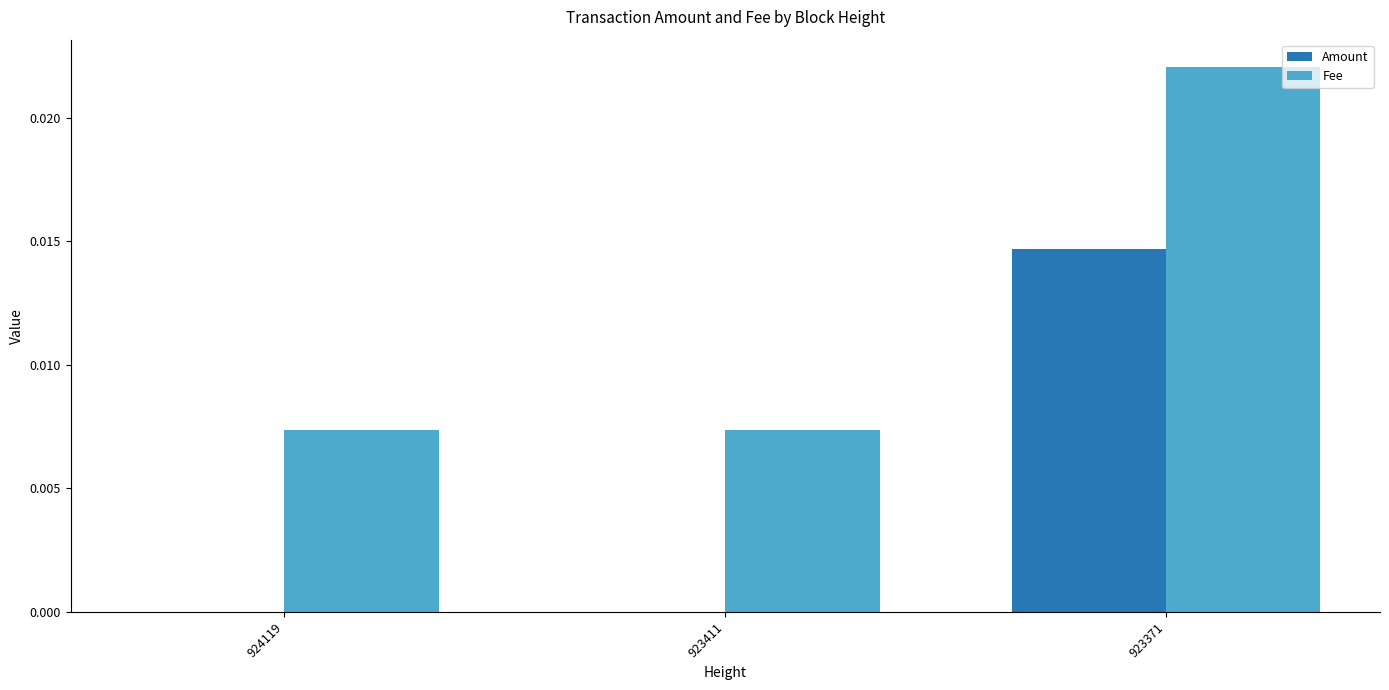

How many groups of bars are there?

3